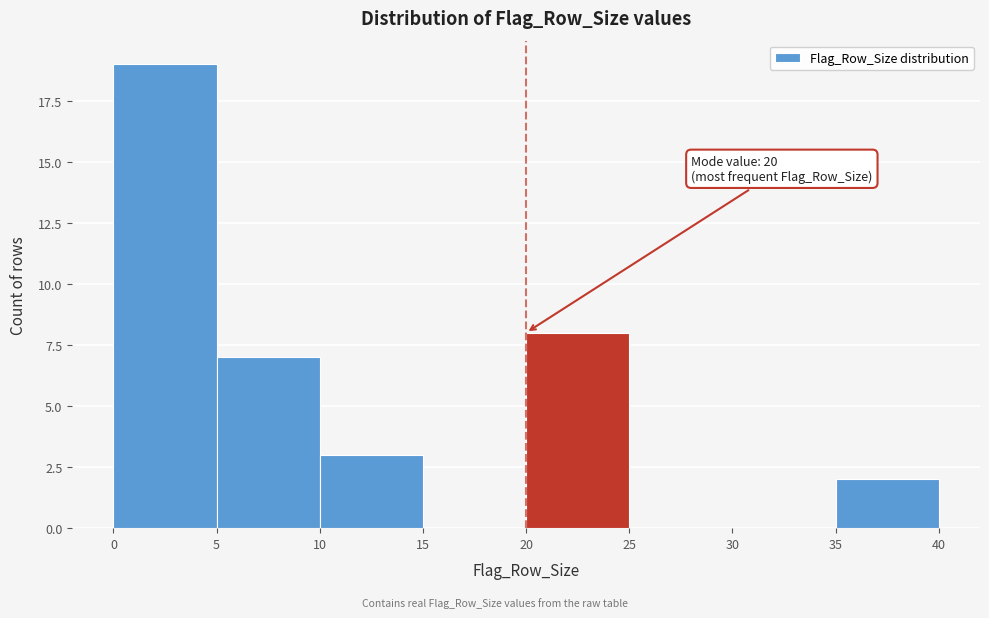

Which range on the x-axis has the tallest bar?

0 to 5